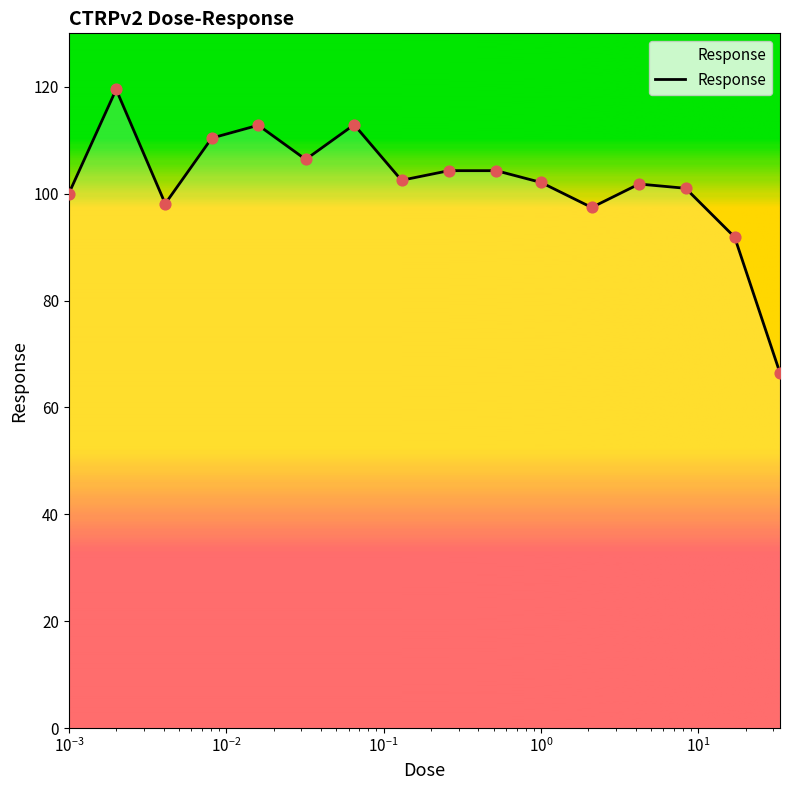

What is the difference between the maximum and minimum values?

53.1